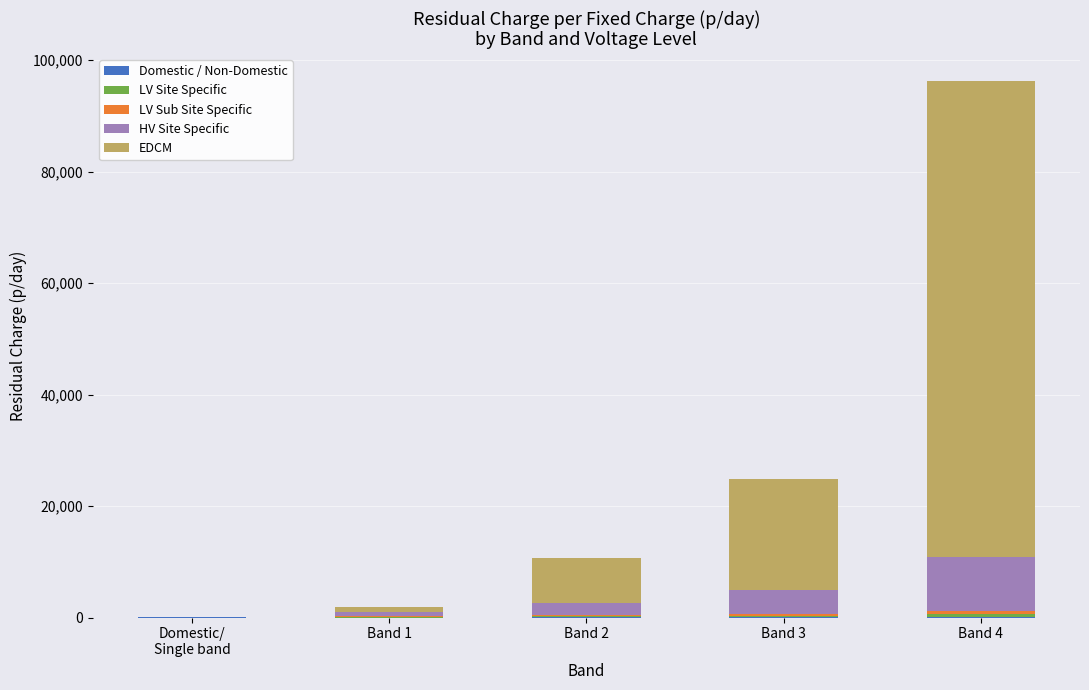

Count the number of categories in the chart.

5